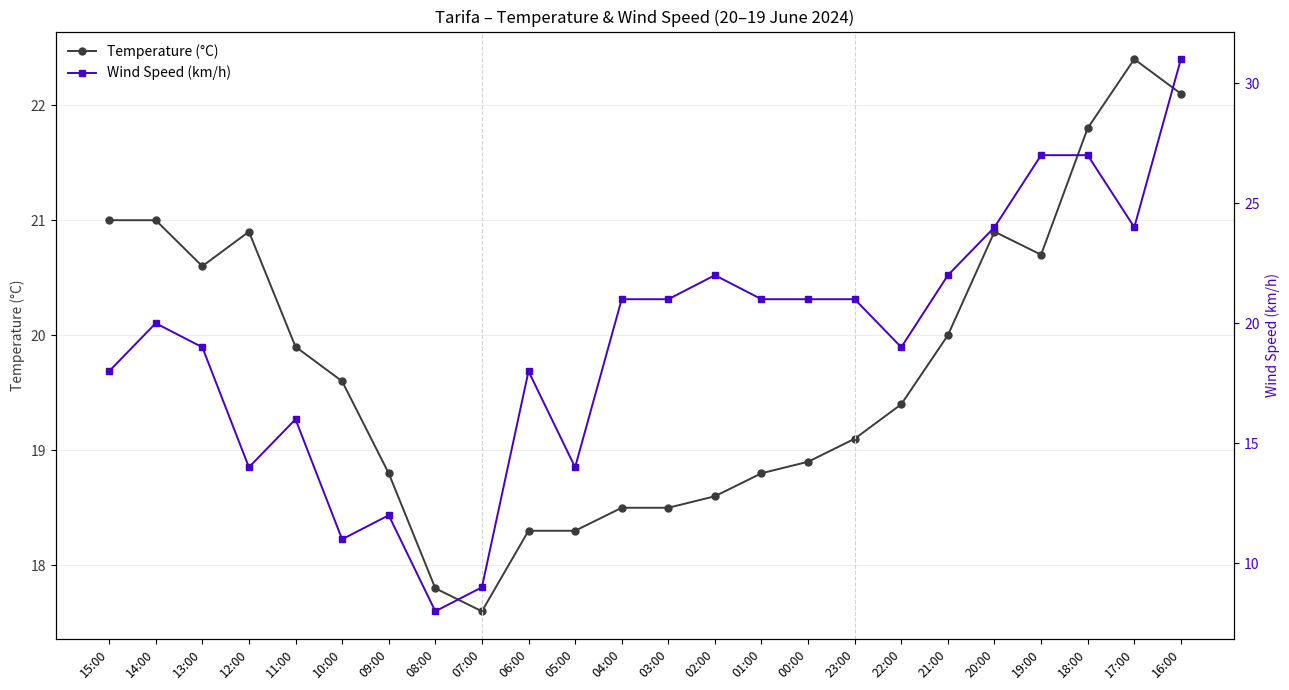

How many interior local peaks does the Temperature (°C) series have?

3